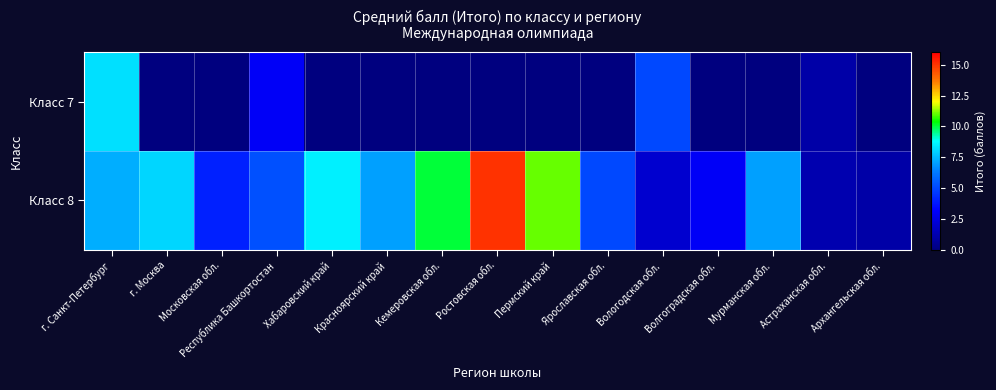

Count the number of categories in the chart.

15